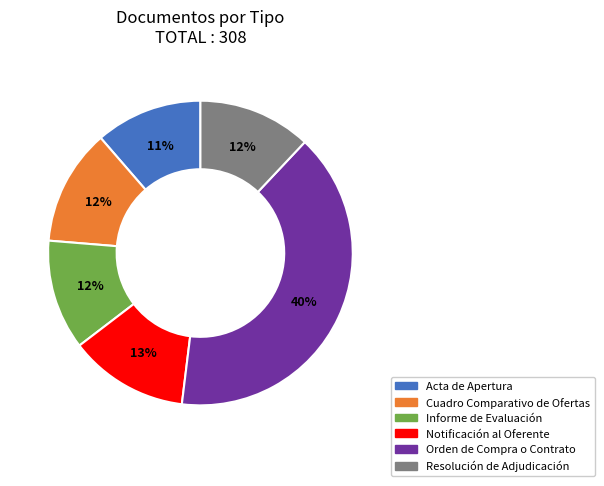

Between Orden de Compra o Contrato and Acta de Apertura, which is larger?

Orden de Compra o Contrato